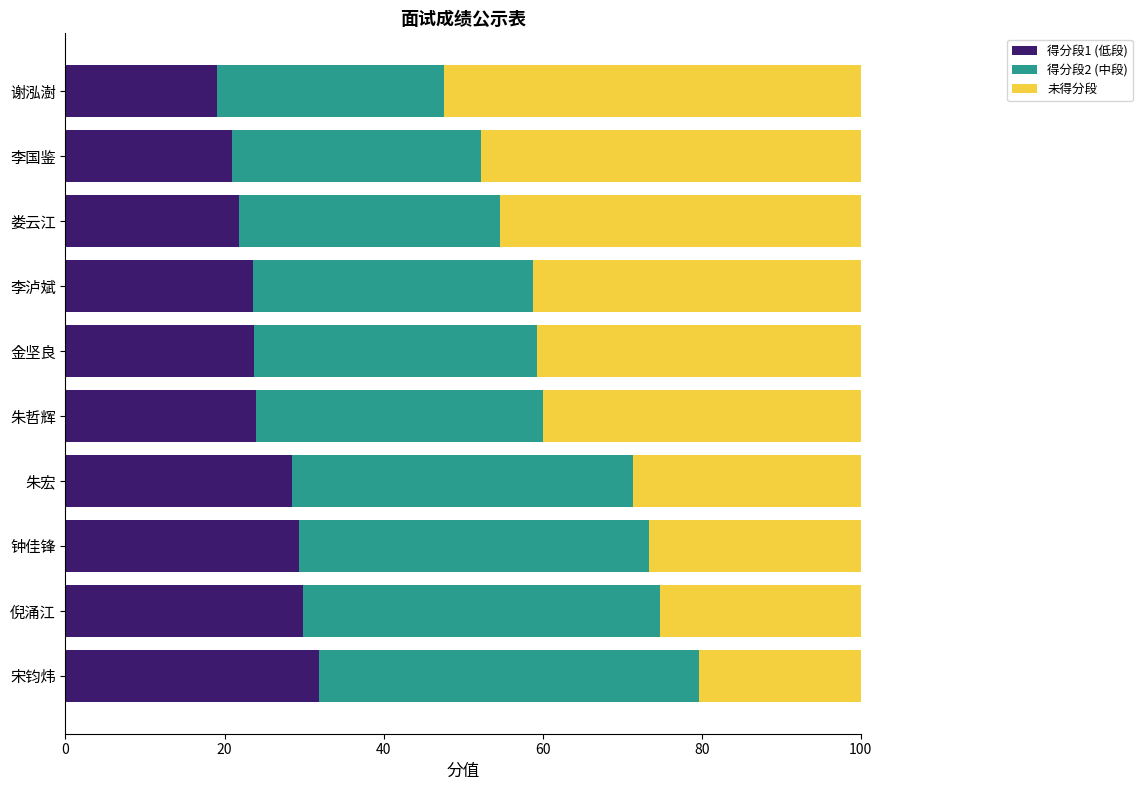

Count the number of categories in the chart.

10